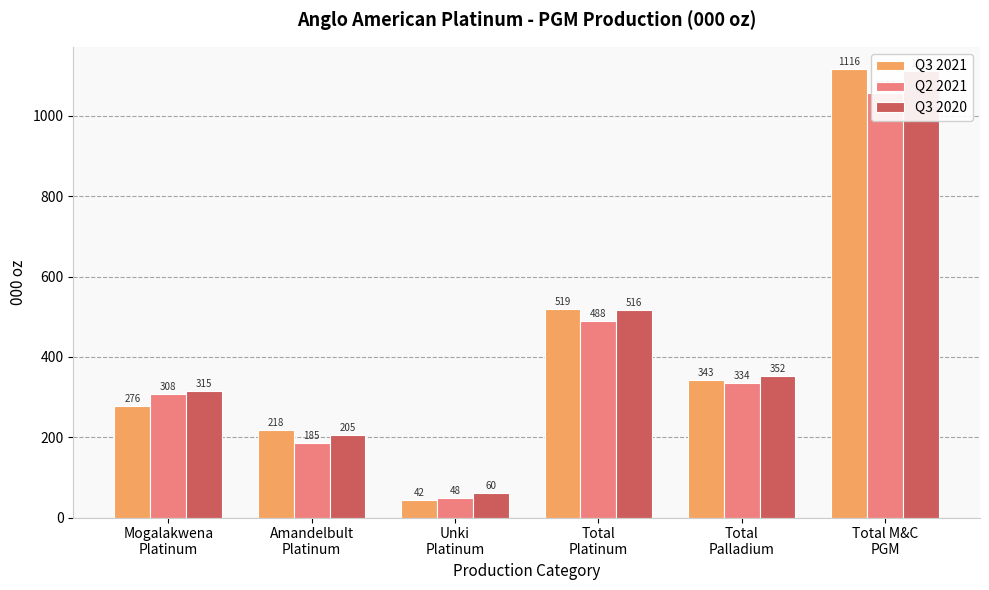

The Q3 2020 series shows 101.8 at Amandelbult
Platinum. True or false?

False